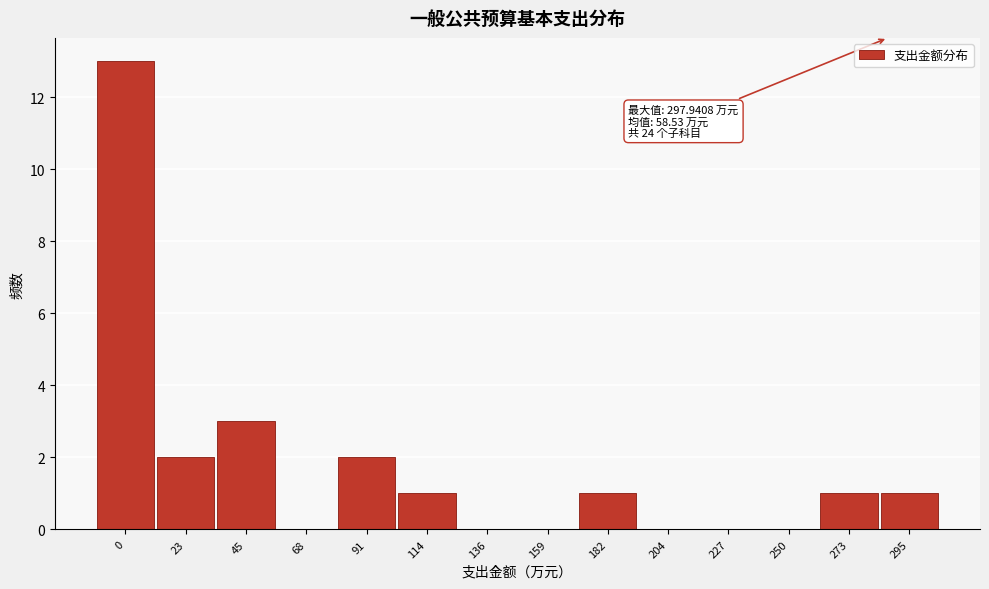

Reading left to right, extract all data points from this chart.

0=13	23=2	45=3	68=0	91=2	114=1	136=0	159=0	182=1	204=0	227=0	250=0	273=1	295=1